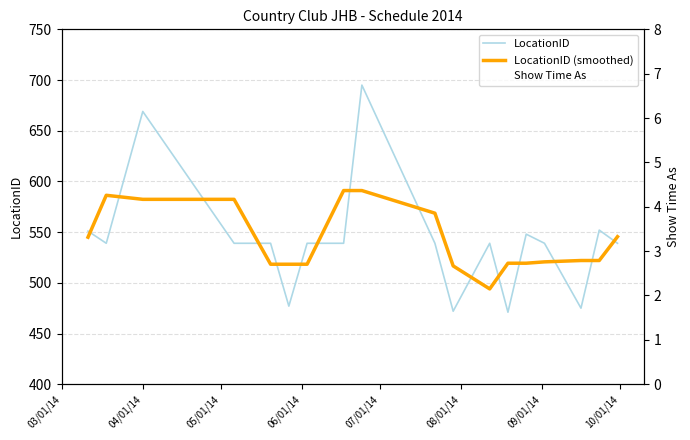

True or false: Show Time As and LocationID (smoothed) cross at least once.

False